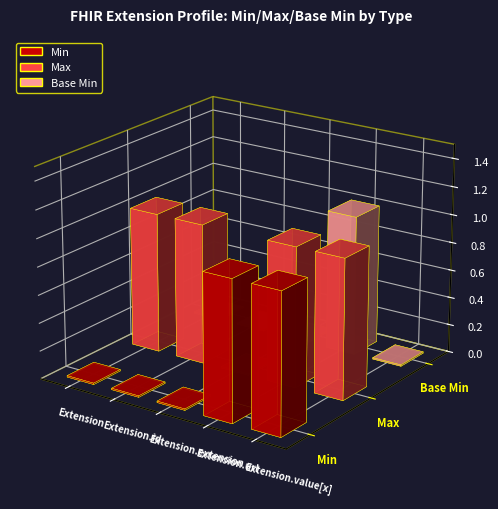

What is the highest value of the Base Min series?

1